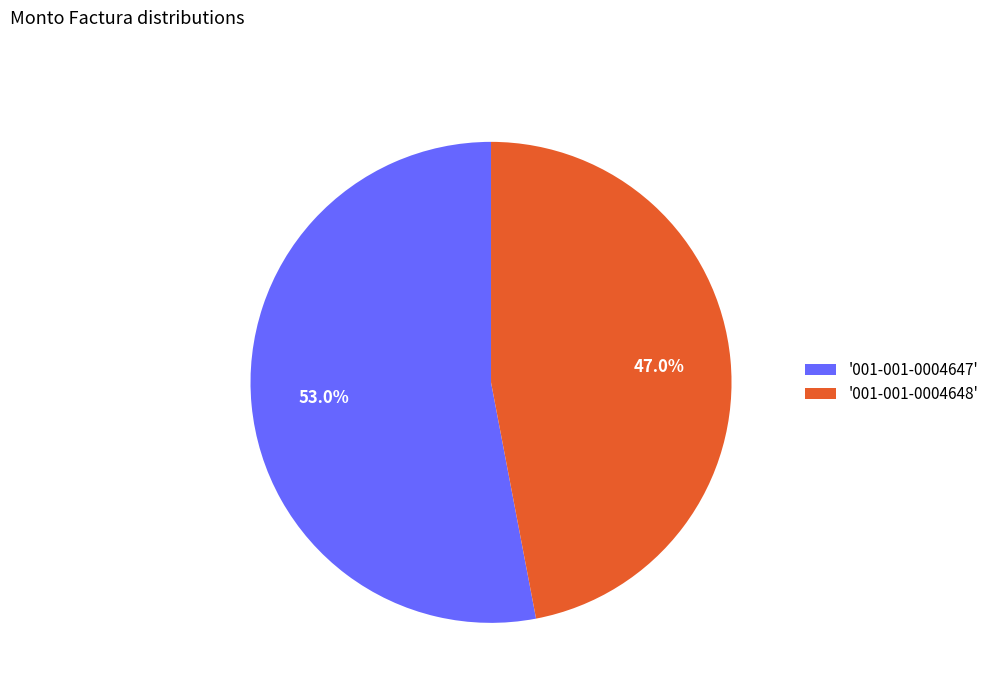

Rank the categories by value from lowest to highest.

'001-001-0004648', '001-001-0004647'